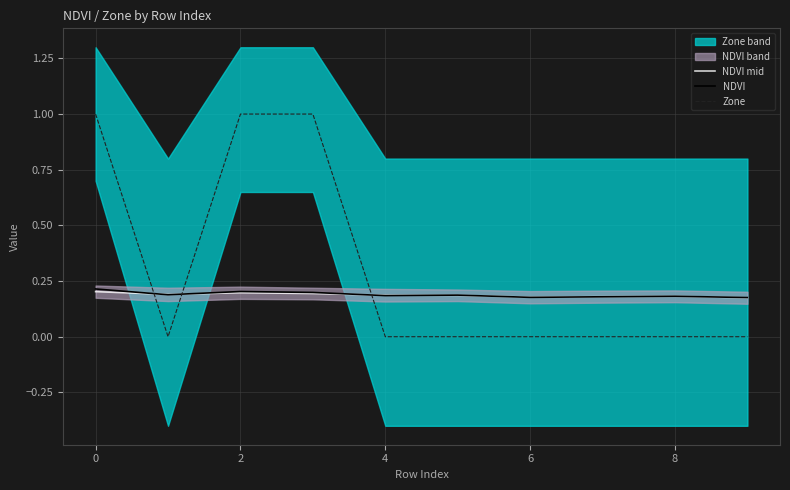

How many times do NDVI and Zone cross each other?

3